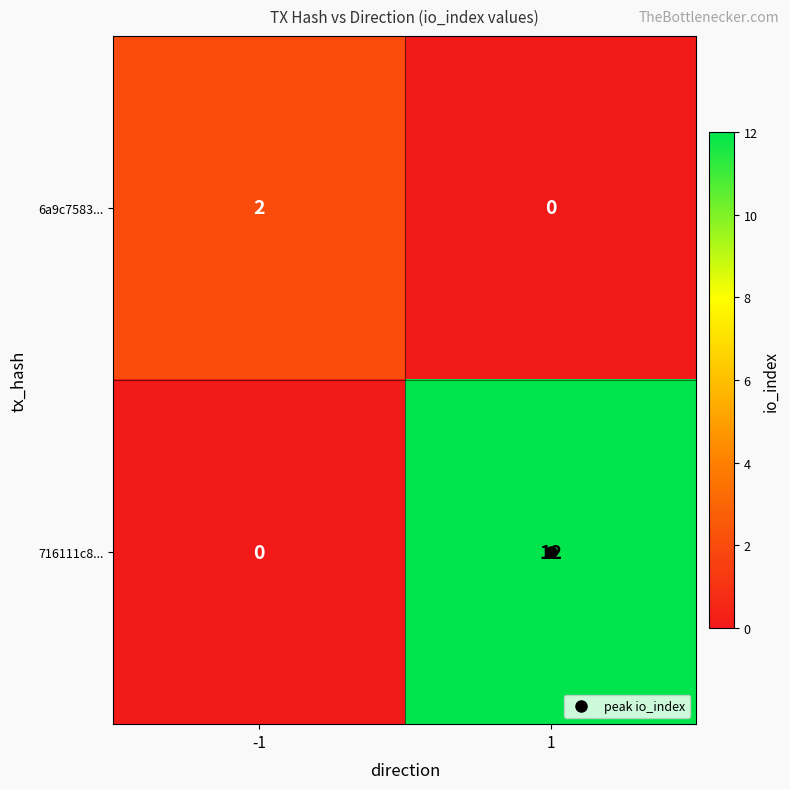

Between -1 and 1, which series saw the biggest shift?

716111c8...